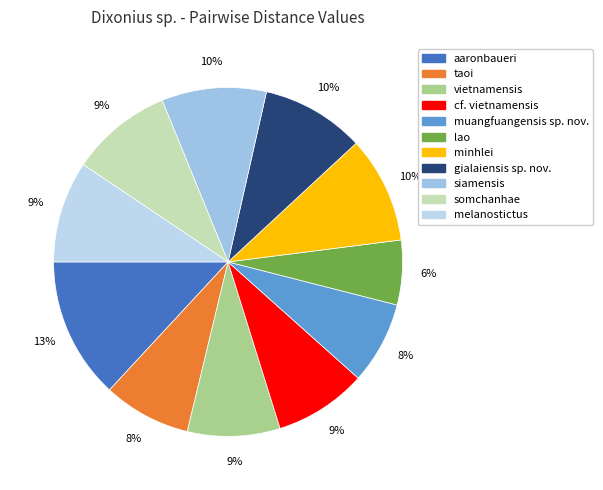

Which category has the biggest portion of the pie?

aaronbaueri